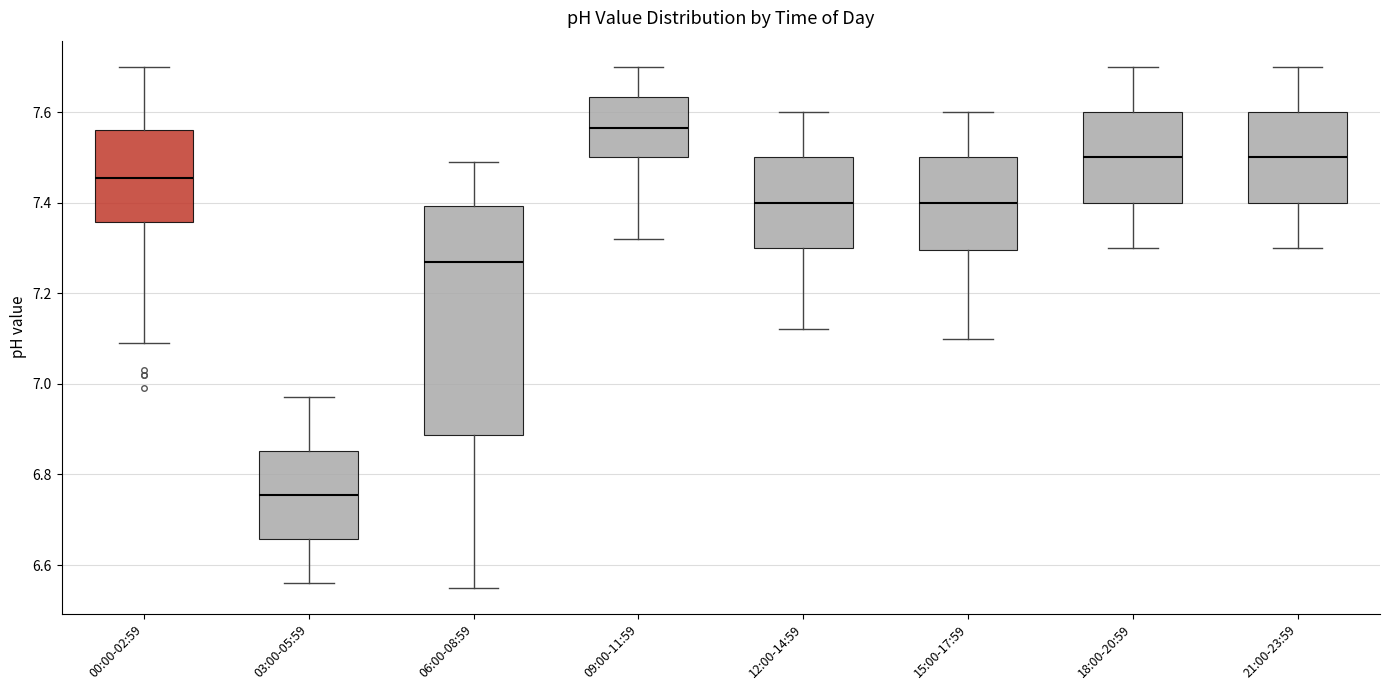

Reading left to right, transcribe this box plot: for each box, give where its median line is, the range the box spans, and where its two whiskers end, as read against the y-axis. The values are not printed on the chart, so give them approximately, as read against the axis.

00:00-02:59: median 7.46, box 7.36 to 7.56, whiskers 7.10 to 7.70
03:00-05:59: median 6.76, box 6.66 to 6.86, whiskers 6.56 to 6.98
06:00-08:59: median 7.28, box 6.88 to 7.40, whiskers 6.56 to 7.50
09:00-11:59: median 7.56, box 7.50 to 7.64, whiskers 7.32 to 7.70
12:00-14:59: median 7.40, box 7.30 to 7.50, whiskers 7.12 to 7.60
15:00-17:59: median 7.40, box 7.30 to 7.50, whiskers 7.10 to 7.60
18:00-20:59: median 7.50, box 7.40 to 7.60, whiskers 7.30 to 7.70
21:00-23:59: median 7.50, box 7.40 to 7.60, whiskers 7.30 to 7.70